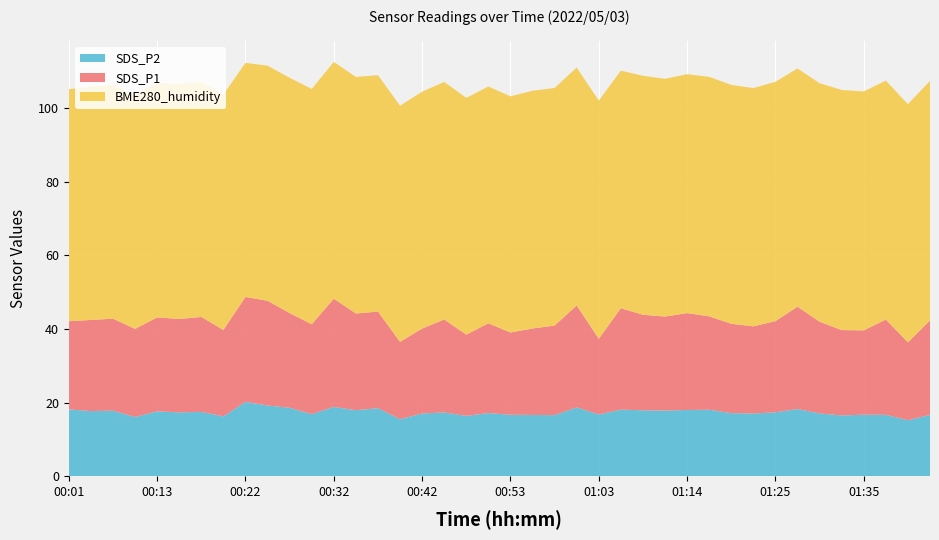

Reading right to left, transcribe all the data shown in this chart.

SDS_P2: 16.7	15.2	16.7	16.7	16.5	17.1	18.3	17.4	17.1	17.1	18.1	18.0	17.9	17.9	18.1	16.8	18.7	16.6	16.7	16.7	17.2	16.4	17.4	17.1	15.5	18.5	17.9	18.8	16.9	18.6	19.2	20.2	16.3	17.5	17.4	17.6	16.1	17.8	17.7	18.2
SDS_P1: 25.6	21.1	25.9	22.9	23.2	24.9	27.8	24.7	23.6	24.2	25.3	26.3	25.5	25.9	27.5	20.5	27.7	24.3	23.4	22.3	24.4	22.1	25.2	23.1	21.0	26.2	26.2	29.4	24.4	25.7	28.4	28.5	23.4	25.8	25.4	25.5	23.9	24.9	24.7	23.9
BME280_humidity: 65.0	64.6	64.8	64.8	65.2	64.7	64.6	64.9	64.7	64.8	65.0	64.8	64.5	64.8	64.5	64.6	64.6	64.5	64.5	64.1	64.3	64.2	64.5	64.3	64.1	64.2	64.2	64.3	63.9	63.9	63.8	63.5	63.9	63.8	63.8	63.6	63.5	63.4	63.4	63.0